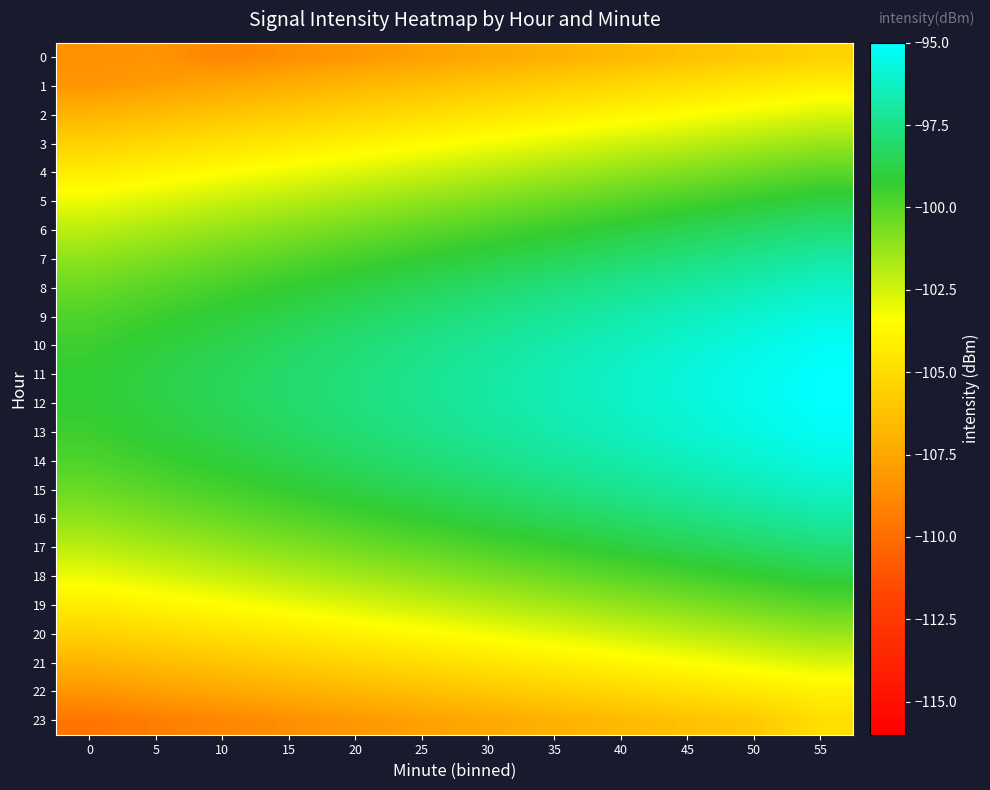

Reading right to left, list all the values displayed in this chart.

0: 55=-105.5	50=-105.9	45=-106.3	40=-106.6	35=-107.0	30=-107.4	25=-107.8	20=-108.2	15=-108.6	10=-108.9	5=-108.3	0=-108.5
1: 55=-104.1	50=-104.5	45=-104.8	40=-105.2	35=-105.6	30=-106.0	25=-106.4	20=-106.7	15=-107.1	10=-107.5	5=-107.9	0=-108.3
2: 55=-102.7	50=-103.0	45=-103.4	40=-103.8	35=-104.2	30=-104.6	25=-105.0	20=-105.3	15=-105.7	10=-106.1	5=-106.5	0=-106.9
3: 55=-101.3	50=-101.7	45=-102.1	40=-102.5	35=-102.8	30=-103.2	25=-103.6	20=-104.0	15=-104.4	10=-104.8	5=-105.1	0=-105.5
4: 55=-100.0	50=-100.4	45=-100.8	40=-101.2	35=-101.6	30=-102.0	25=-102.3	20=-102.7	15=-103.1	10=-103.5	5=-103.9	0=-104.2
5: 55=-98.9	50=-99.3	45=-99.6	40=-100.0	35=-100.4	30=-100.8	25=-101.2	20=-101.5	15=-101.9	10=-102.3	5=-102.7	0=-103.1
6: 55=-97.8	50=-98.2	45=-98.6	40=-99.0	35=-99.4	30=-99.7	25=-100.1	20=-100.5	15=-100.9	10=-101.3	5=-101.6	0=-102.0
7: 55=-96.9	50=-97.3	45=-97.7	40=-98.1	35=-98.4	30=-98.8	25=-99.2	20=-99.6	15=-100.0	10=-100.4	5=-100.7	0=-101.1
8: 55=-96.2	50=-96.6	45=-96.9	40=-97.3	35=-97.7	30=-98.1	25=-98.5	20=-98.8	15=-99.2	10=-99.6	5=-100.0	0=-100.4
9: 55=-95.6	50=-96.0	45=-96.4	40=-96.8	35=-97.1	30=-97.5	25=-97.9	20=-98.3	15=-98.7	10=-99.0	5=-99.4	0=-99.8
10: 55=-95.2	50=-95.6	45=-96.0	40=-96.4	35=-96.7	30=-97.1	25=-97.5	20=-97.9	15=-98.3	10=-98.7	5=-99.0	0=-99.4
11: 55=-95.0	50=-95.4	45=-95.8	40=-96.2	35=-96.6	30=-96.9	25=-97.3	20=-97.7	15=-98.1	10=-98.5	5=-98.8	0=-99.2
12: 55=-95.0	50=-95.4	45=-95.8	40=-96.2	35=-96.6	30=-96.9	25=-97.3	20=-97.7	15=-98.1	10=-98.5	5=-98.8	0=-99.2
13: 55=-95.2	50=-95.6	45=-96.0	40=-96.4	35=-96.7	30=-97.1	25=-97.5	20=-97.9	15=-98.3	10=-98.7	5=-99.0	0=-99.4
14: 55=-95.6	50=-96.0	45=-96.4	40=-96.8	35=-97.1	30=-97.5	25=-97.9	20=-98.3	15=-98.7	10=-99.0	5=-99.4	0=-99.8
15: 55=-96.2	50=-96.6	45=-96.9	40=-97.3	35=-97.7	30=-98.1	25=-98.5	20=-98.8	15=-99.2	10=-99.6	5=-100.0	0=-100.4
16: 55=-96.9	50=-97.3	45=-97.7	40=-98.1	35=-98.4	30=-98.8	25=-99.2	20=-99.6	15=-100.0	10=-100.4	5=-100.7	0=-101.1
17: 55=-97.8	50=-98.2	45=-98.6	40=-99.0	35=-99.4	30=-99.7	25=-100.1	20=-100.5	15=-100.9	10=-101.3	5=-101.6	0=-102.0
18: 55=-98.9	50=-99.3	45=-99.6	40=-100.0	35=-100.4	30=-100.8	25=-101.2	20=-101.5	15=-101.9	10=-102.3	5=-102.7	0=-103.1
19: 55=-100.0	50=-100.4	45=-100.8	40=-101.2	35=-101.6	30=-102.0	25=-102.3	20=-102.7	15=-103.1	10=-103.5	5=-103.9	0=-104.2
20: 55=-101.3	50=-101.7	45=-102.1	40=-102.5	35=-102.8	30=-103.2	25=-103.6	20=-104.0	15=-104.4	10=-104.8	5=-105.1	0=-105.5
21: 55=-102.7	50=-103.0	45=-103.4	40=-103.8	35=-104.2	30=-104.6	25=-105.0	20=-105.3	15=-105.7	10=-106.1	5=-106.5	0=-106.9
22: 55=-104.1	50=-104.5	45=-104.8	40=-105.2	35=-105.6	30=-106.0	25=-106.4	20=-106.7	15=-107.1	10=-107.5	5=-107.9	0=-108.3
23: 55=-104.9	50=-105.9	45=-106.3	40=-106.6	35=-107.0	30=-107.4	25=-107.8	20=-108.2	15=-108.6	10=-108.9	5=-109.3	0=-109.7